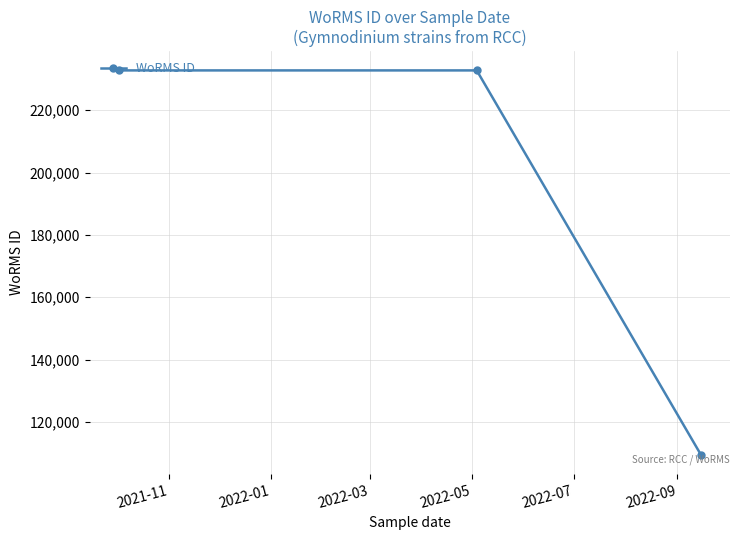

What is the value of the 2nd point from the left?

232785